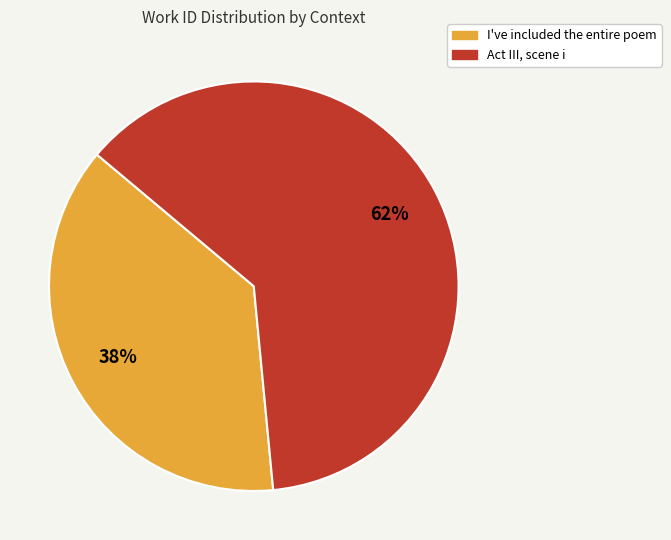

What is the largest slice in the pie chart?

Act III, scene i